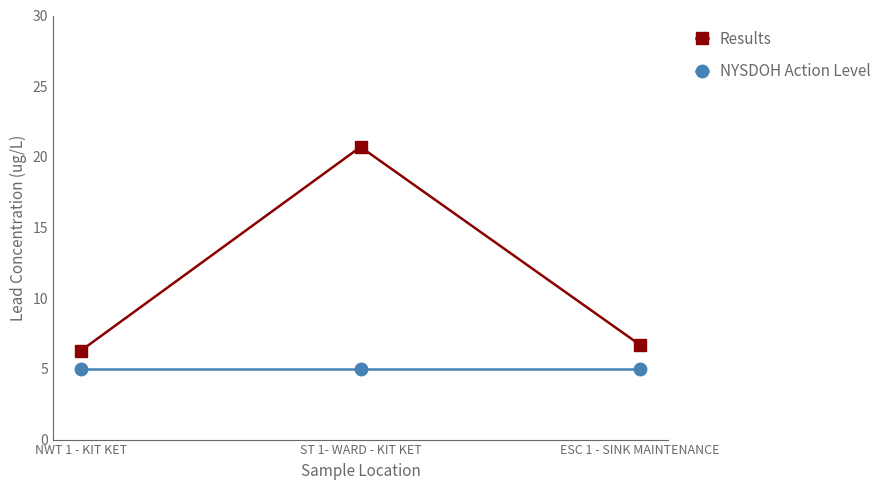

Is it true that Results equals 7.3 at ST 1- WARD - KIT KET?

False